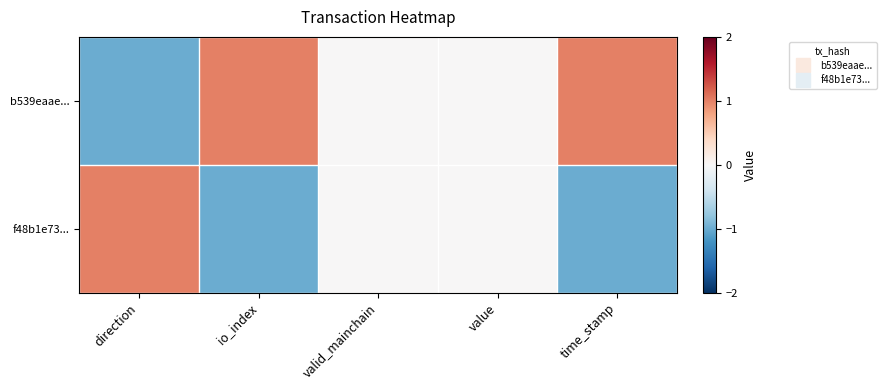

Between value and time_stamp, which series saw the biggest shift?

b539eaae...